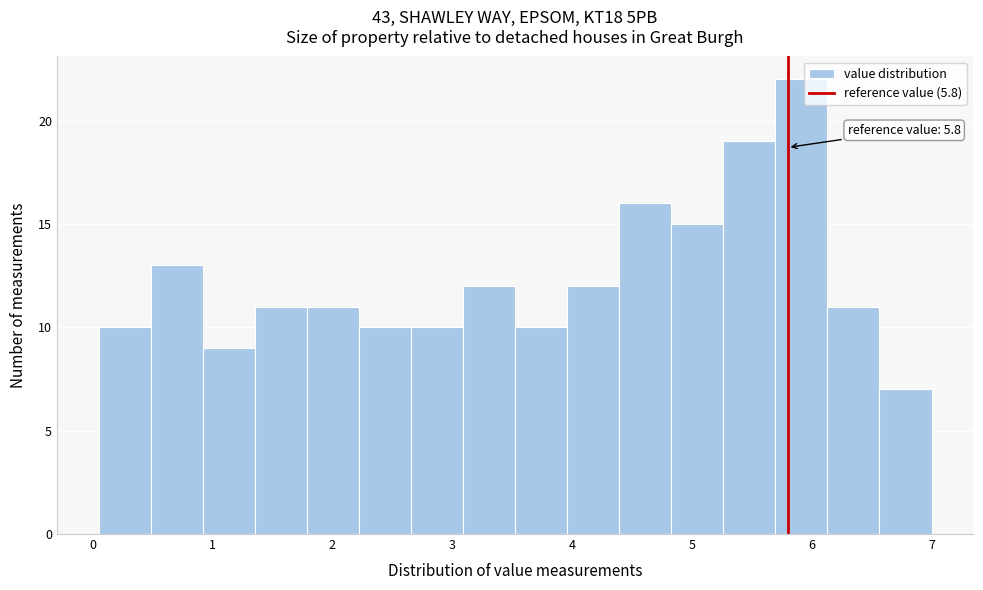

Which range on the x-axis has the tallest bar?

5.7 to 6.1